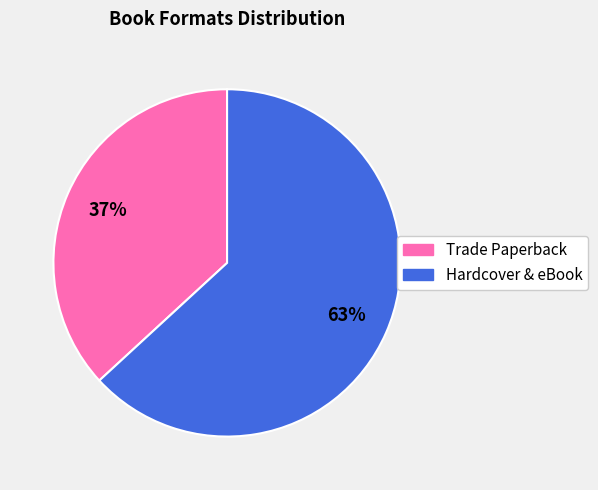

Is there any slice that represents more than half of the pie?

Yes